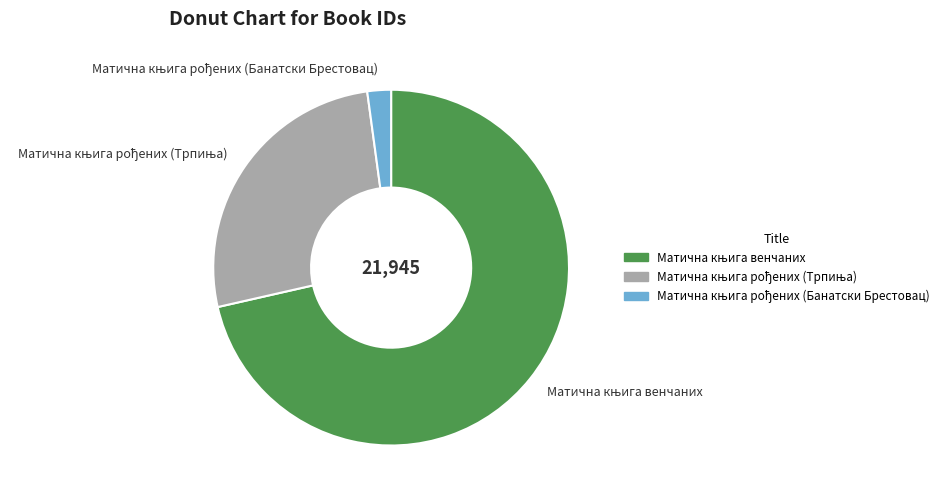

Does any single category account for the majority?

Yes